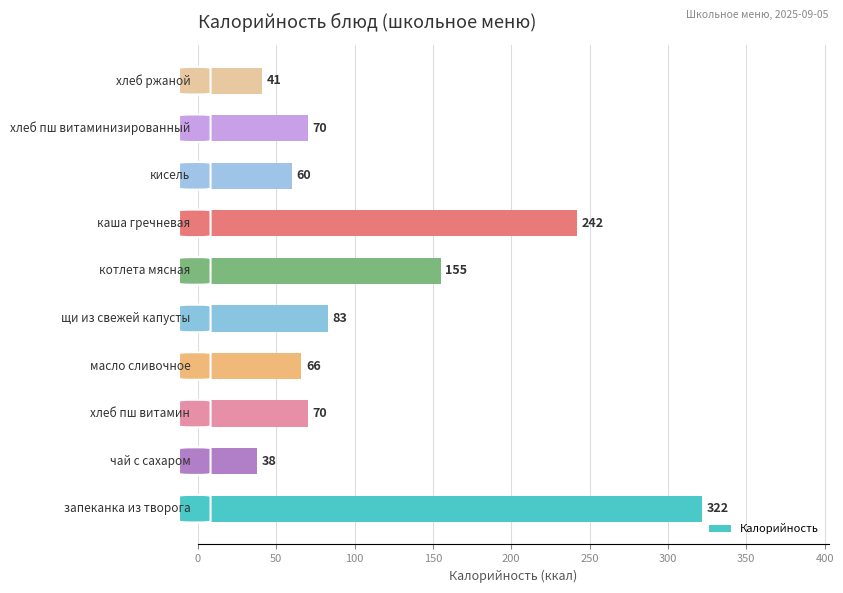

What is the minimum value shown in the chart?

38